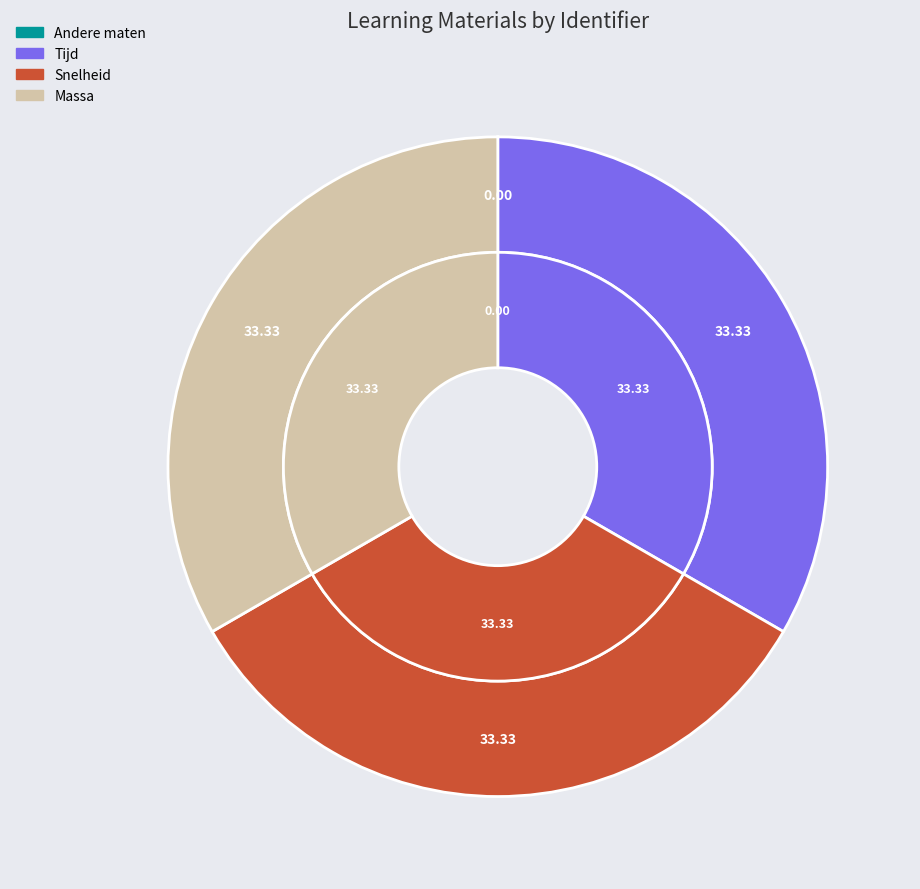

What percentage is the Snelheid slice, to the nearest percent?

33%